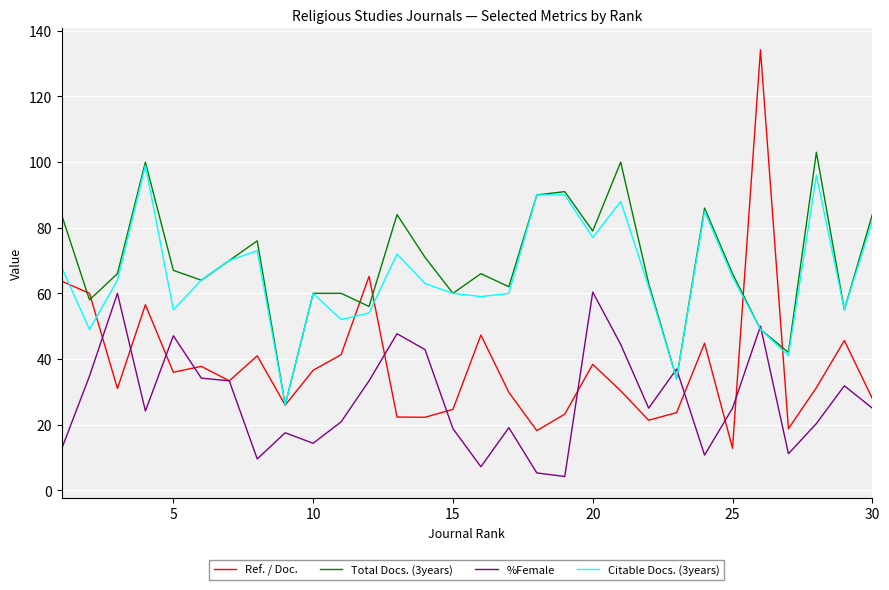

What is the minimum value shown in the chart?

4.2